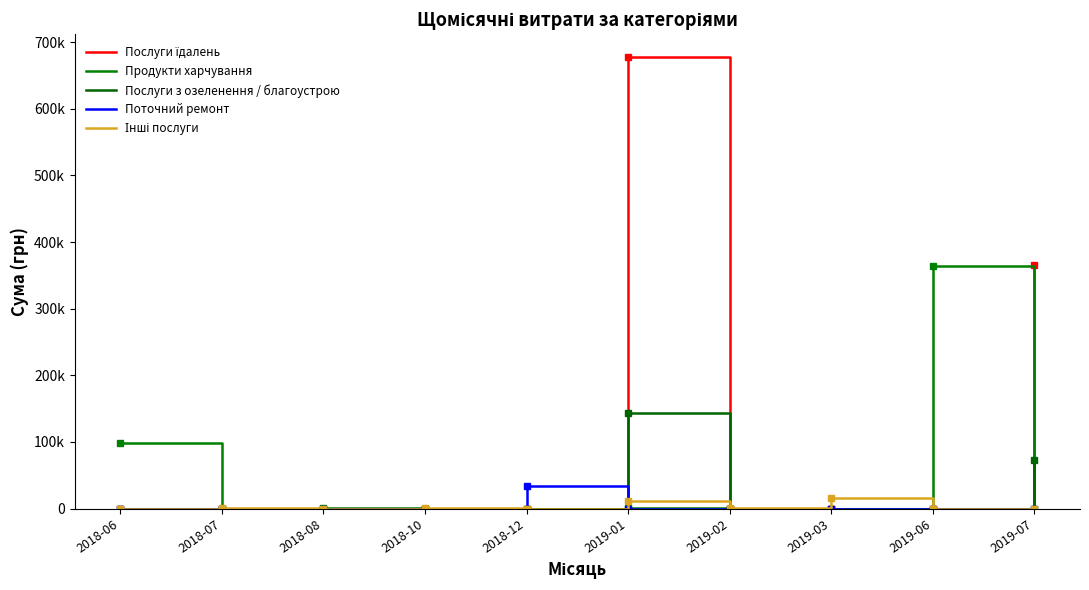

True or false: Послуги їдалень and Поточний ремонт intersect in this chart.

True